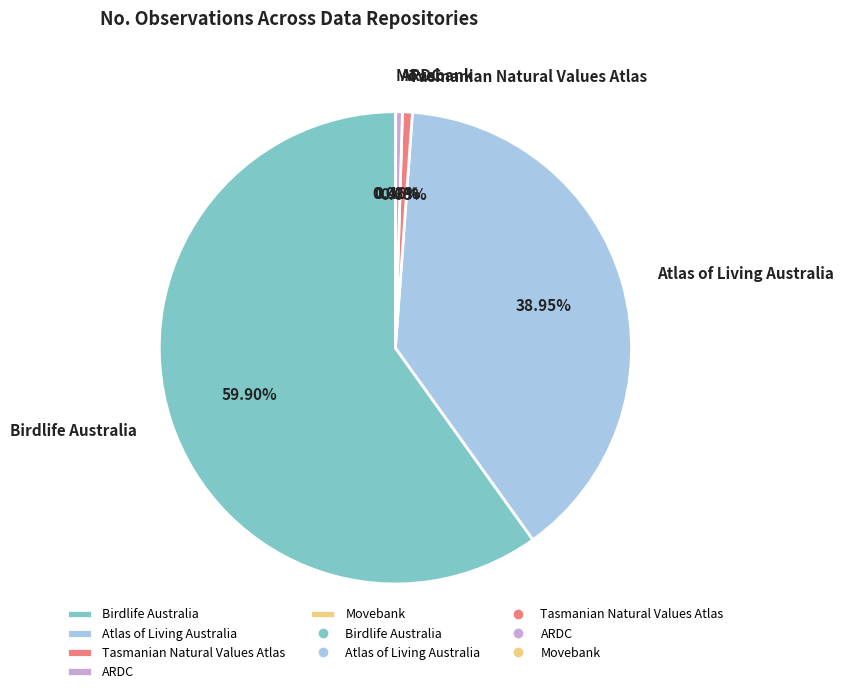

Which slice is the largest?

Birdlife Australia